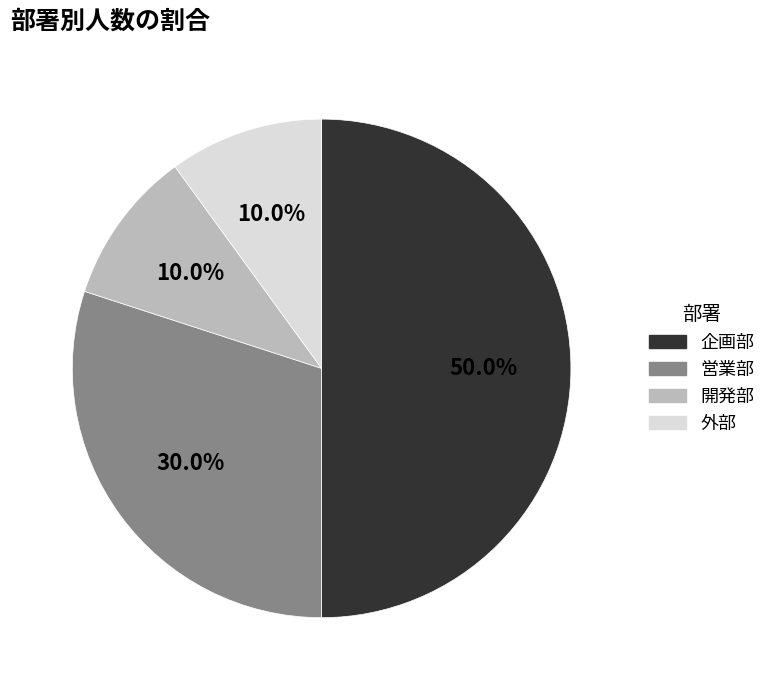

What is the ratio of the value at 開発部 to the value at 外部?

1.0